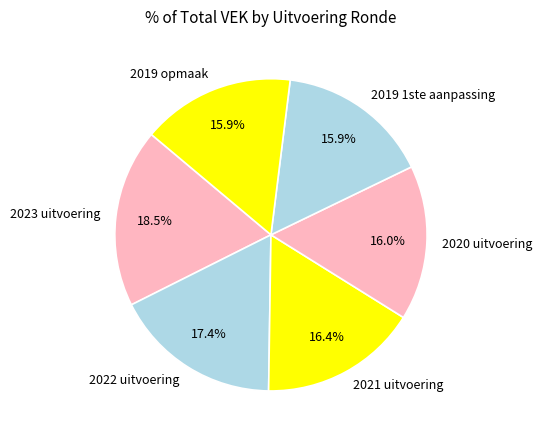

To the nearest percent, what is the difference between the largest and smallest slice percentages?

3%